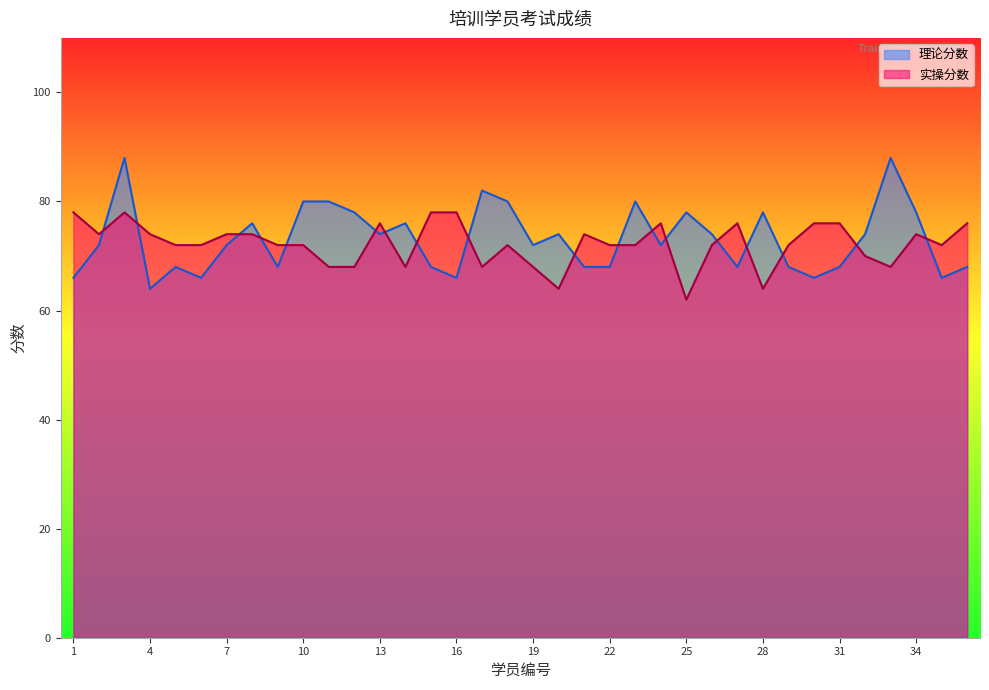

Read the 理论分数 value at 21, to the nearest 5.

70